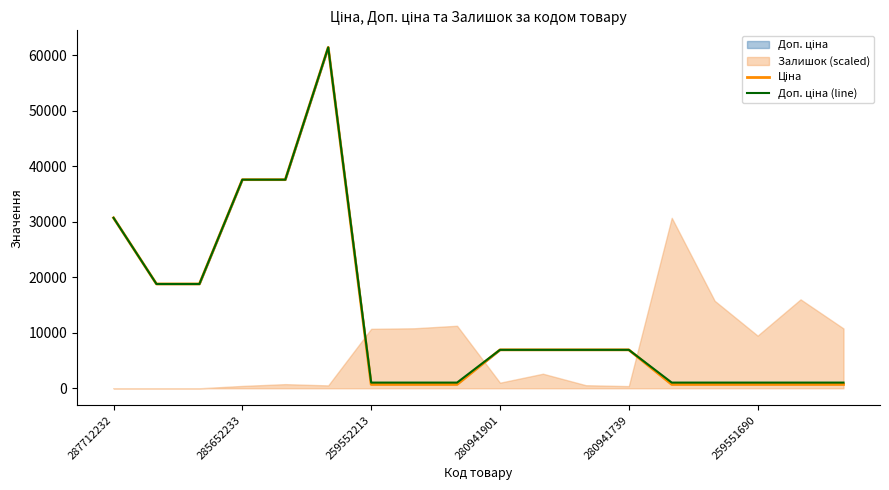

How many categories are shown in the chart?

18